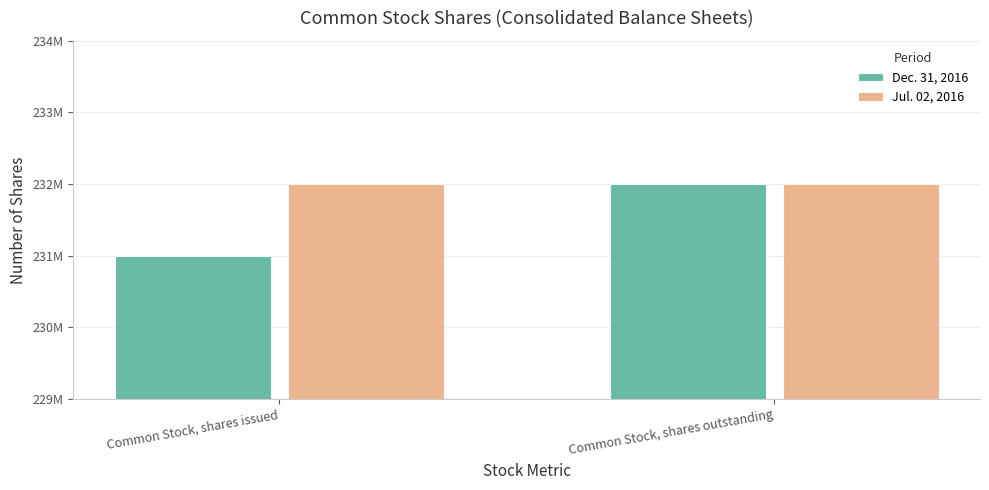

The value of Jul. 02, 2016 at Common Stock, shares issued is 232000000. True or false?

True